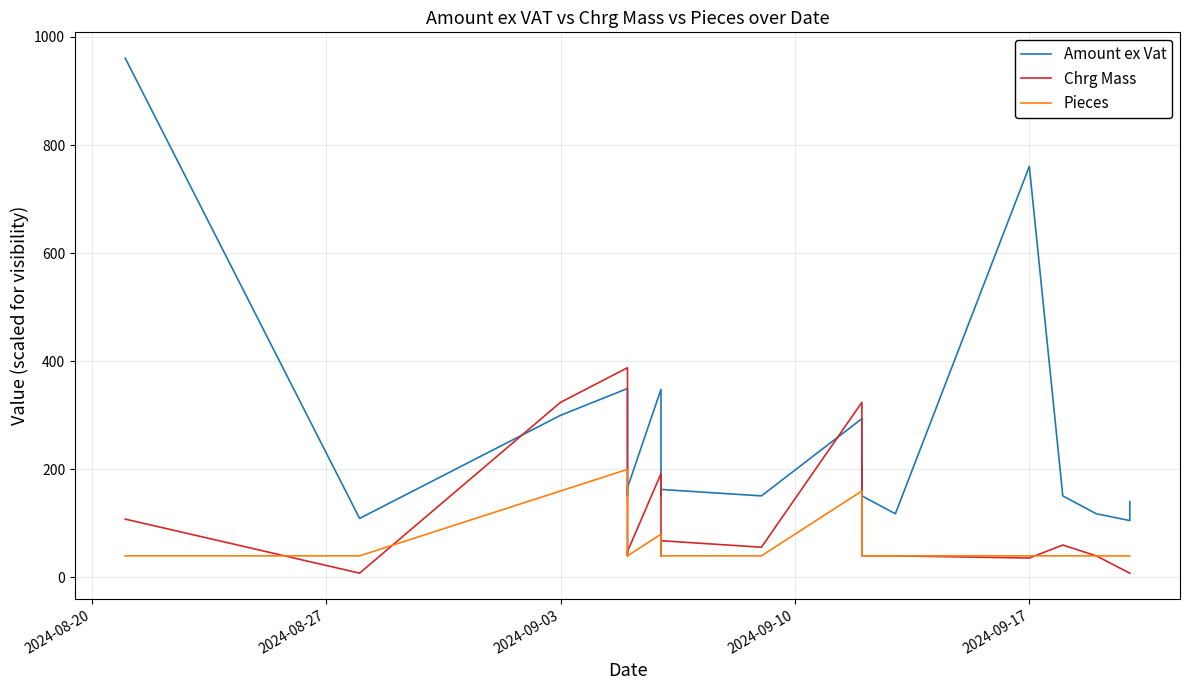

True or false: Pieces and Amount ex Vat intersect in this chart.

False